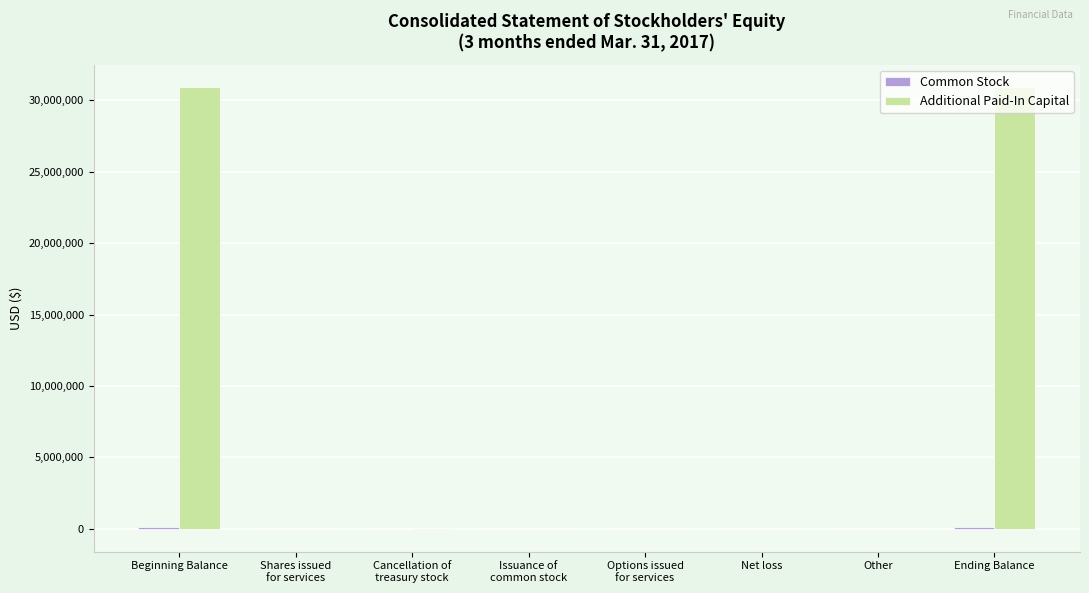

How many distinct data groups are displayed?

2